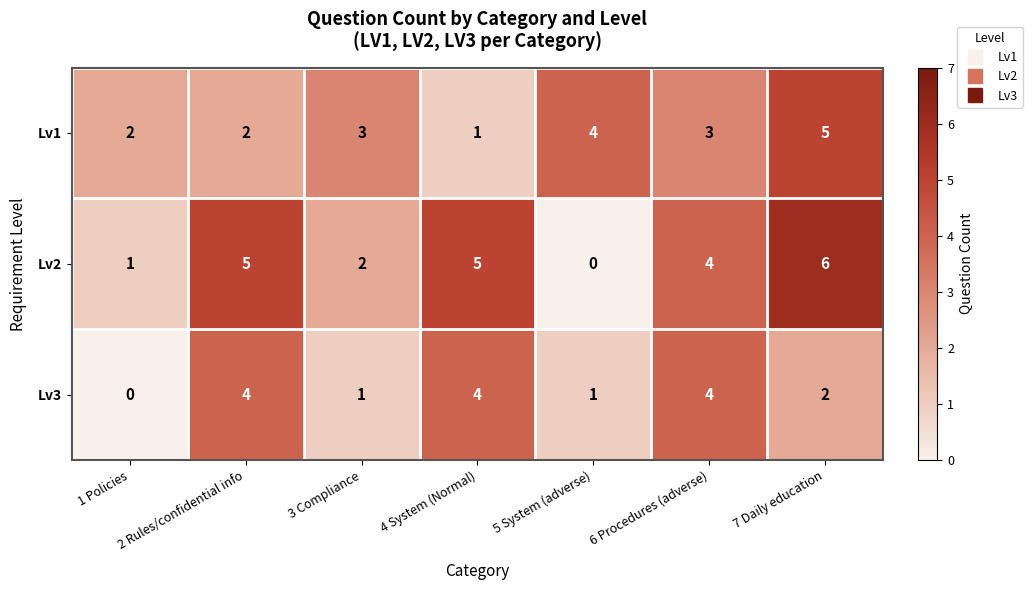

List the series in order of their overall mean, highest first.

Lv2, Lv1, Lv3